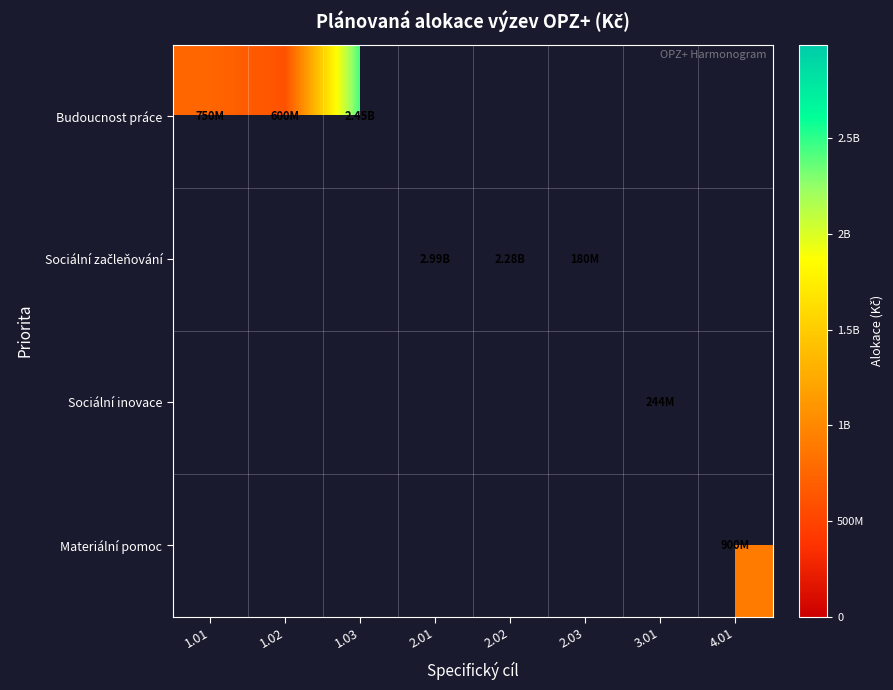

How many values in Sociální inovace are above zero?

1